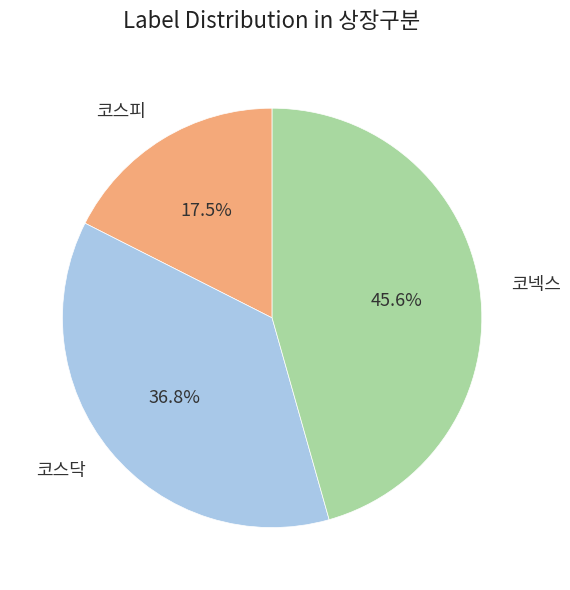

How many segments does this pie chart have?

3